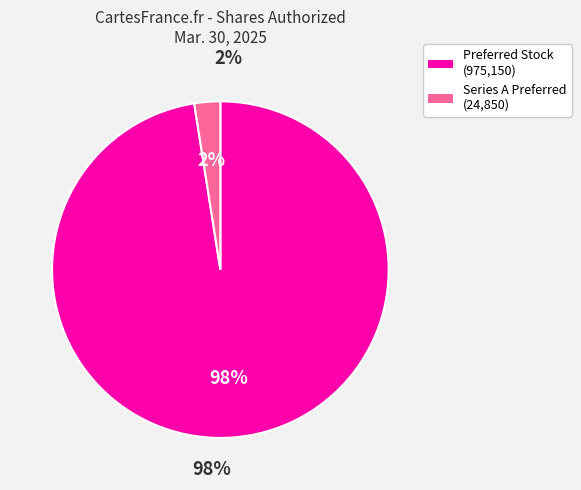

What percentage is the Series A Preferred Stock Authorized slice, to the nearest percent?

2%